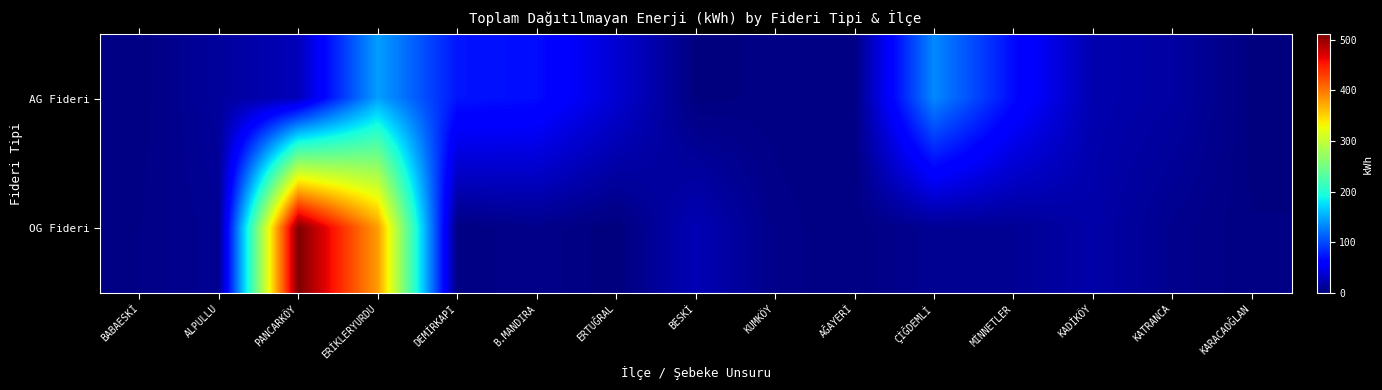

Which series has the widest spread of values?

OG Fideri